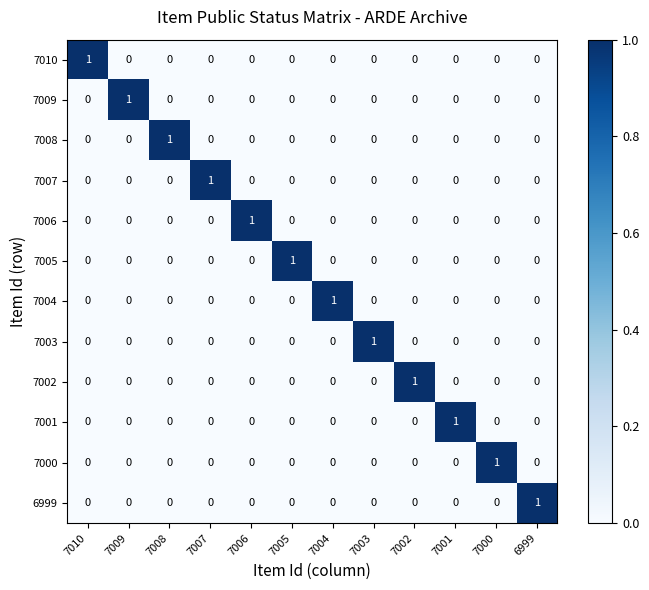

At how many categories does at least one series exceed 0?

12